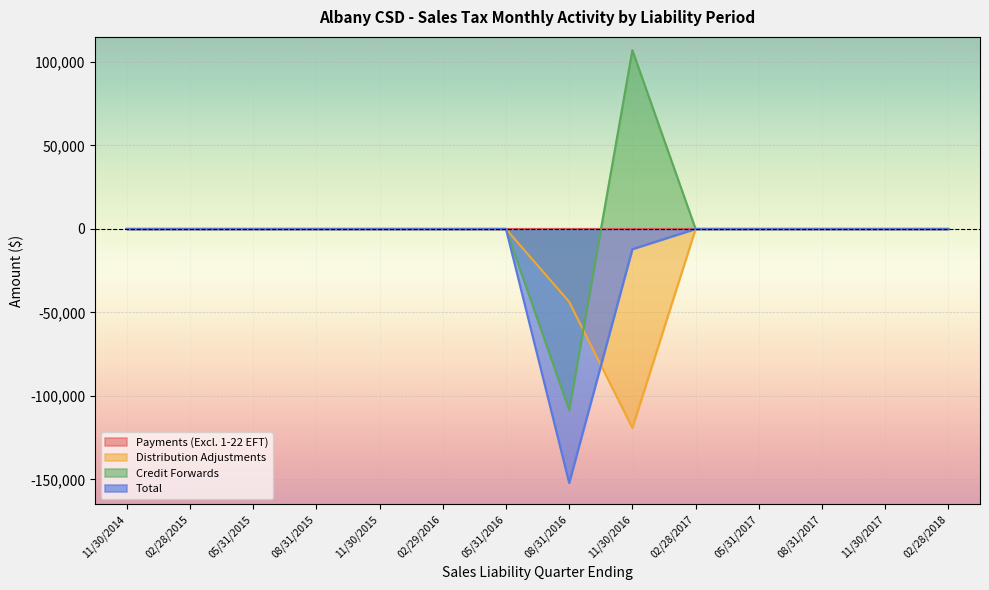

How many lines are shown in the chart?

4